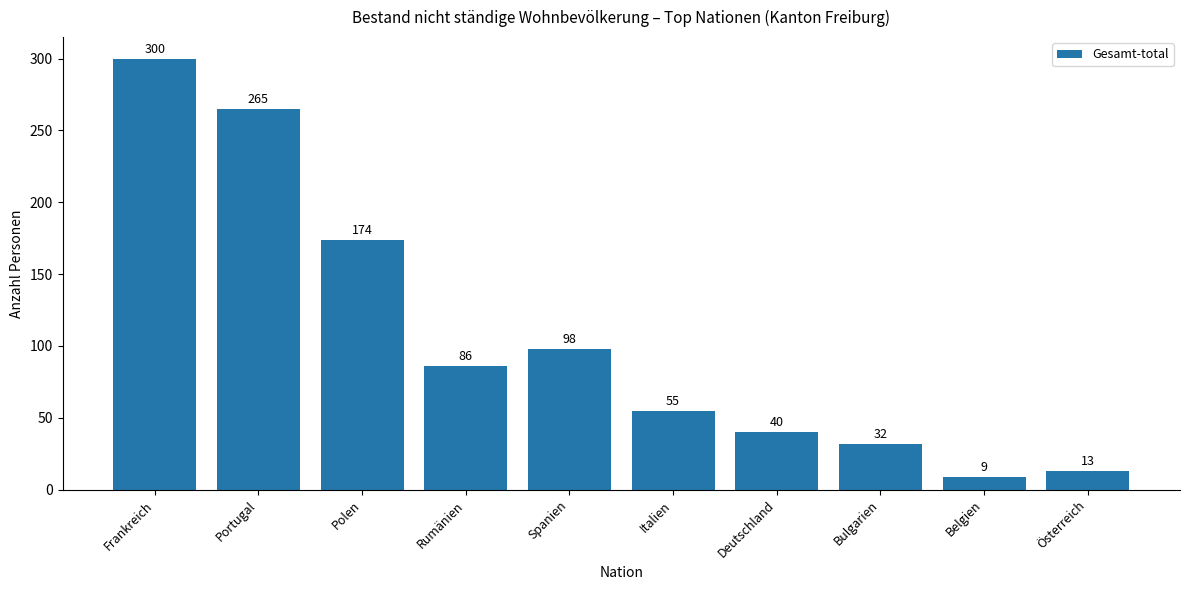

Reading left to right, what are all the values shown in this chart?

Frankreich=300	Portugal=265	Polen=174	Rumänien=86	Spanien=98	Italien=55	Deutschland=40	Bulgarien=32	Belgien=9	Österreich=13